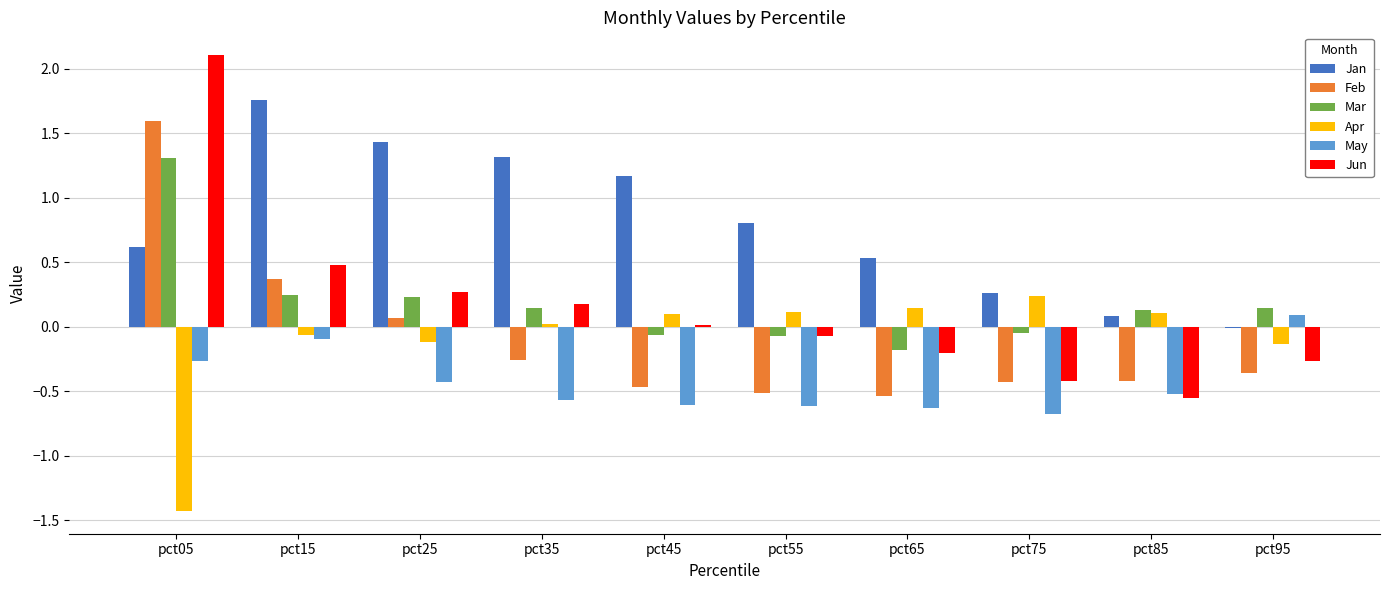

What is the difference between the maximum and minimum values in the Jun series?

2.7